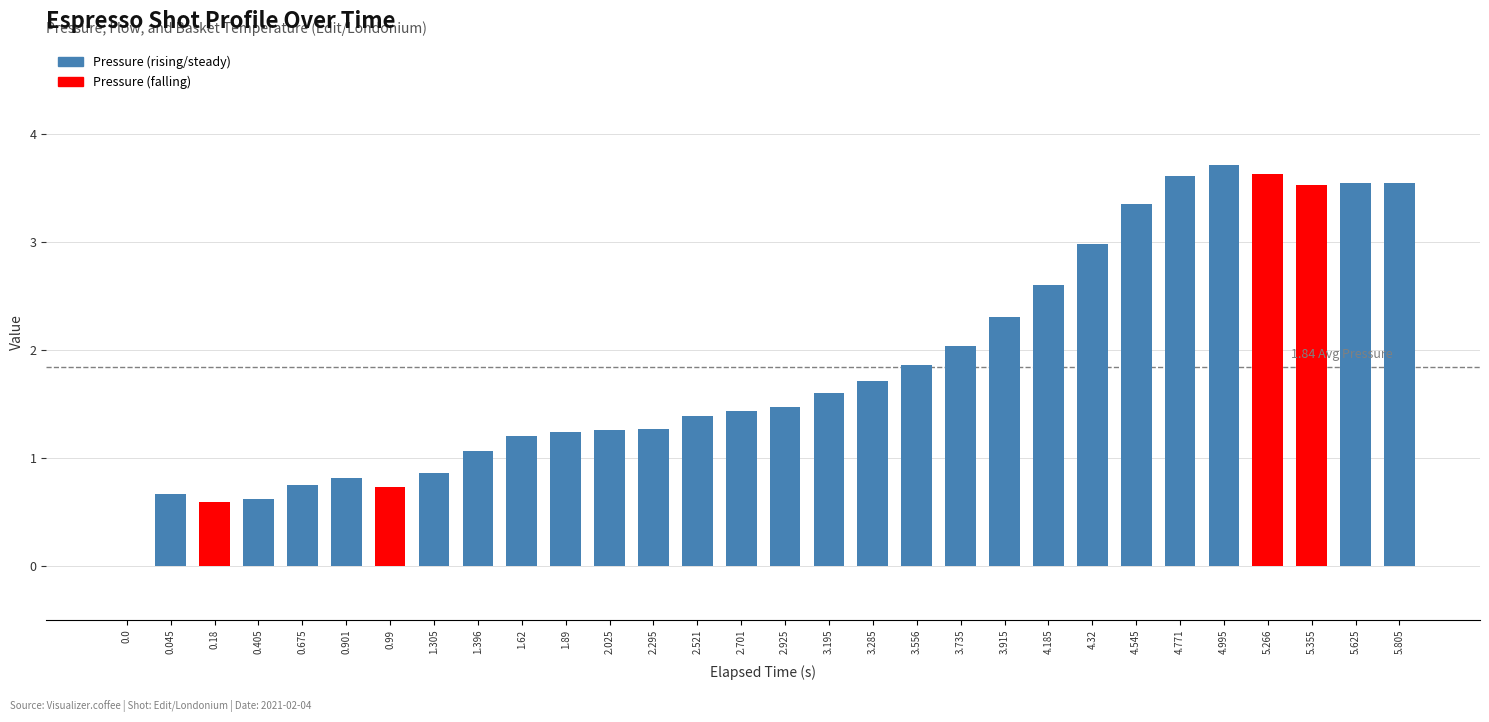

What is the ratio of the value at 2.521 to the value at 5.805?

0.4